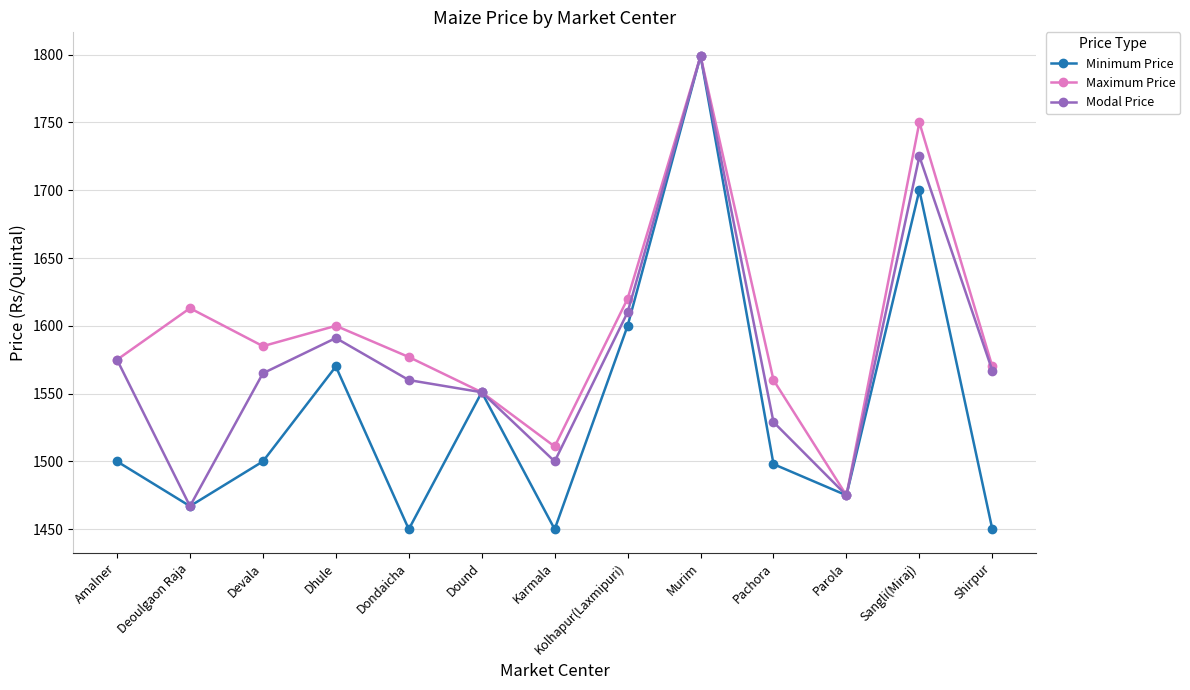

What is the label of the 8th point from the right?

Dound